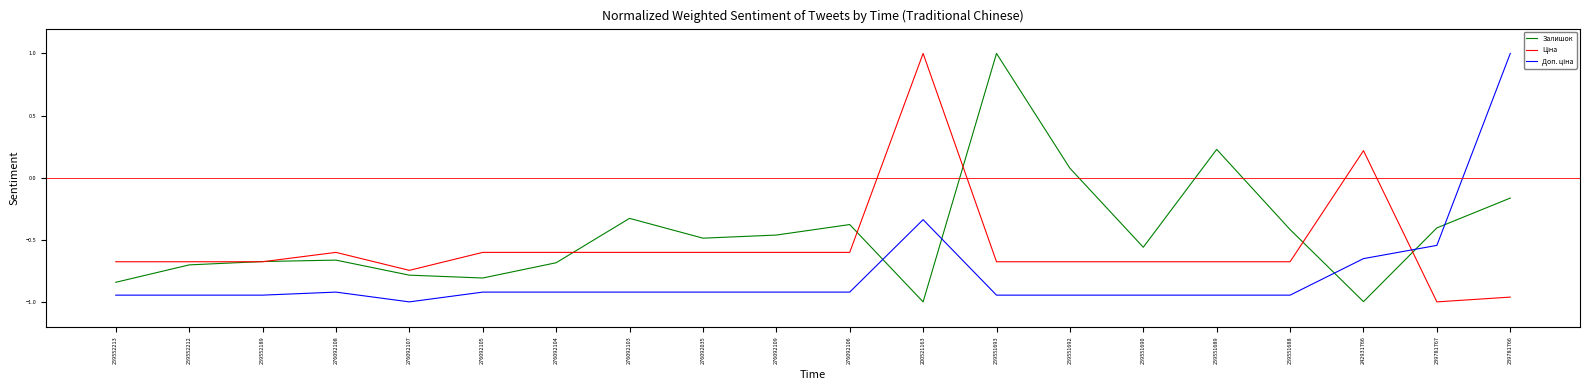

What is the spread (max minus min) of values at 276092035?

0.4